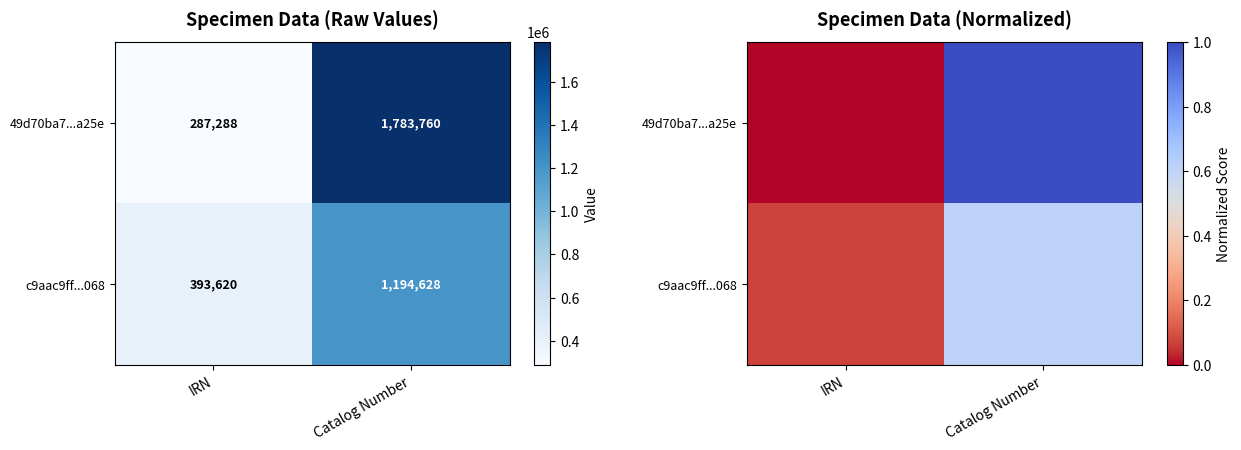

The c9aac9ff...068 series shows 0.2 at Catalog Number. True or false?

False